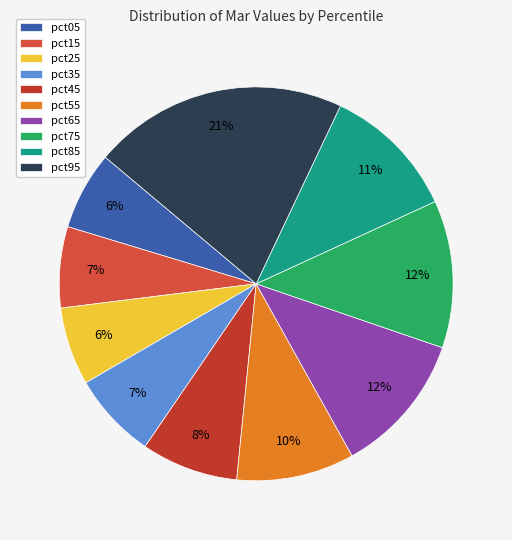

What portion of the pie excludes pct75?

87.9%